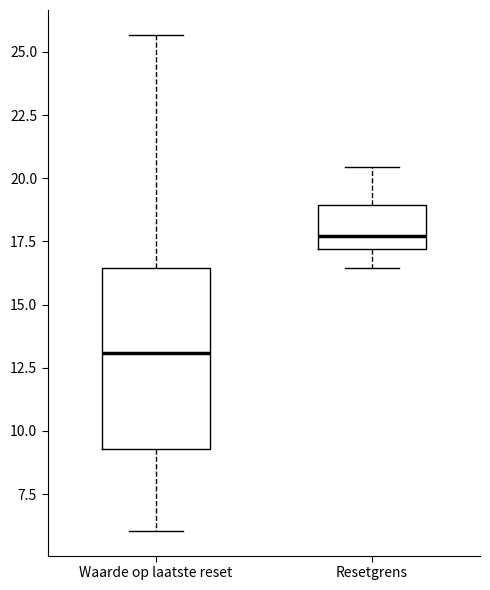

Comparing the boxes themselves (not the whiskers), which one is the tallest?

Waarde op laatste reset